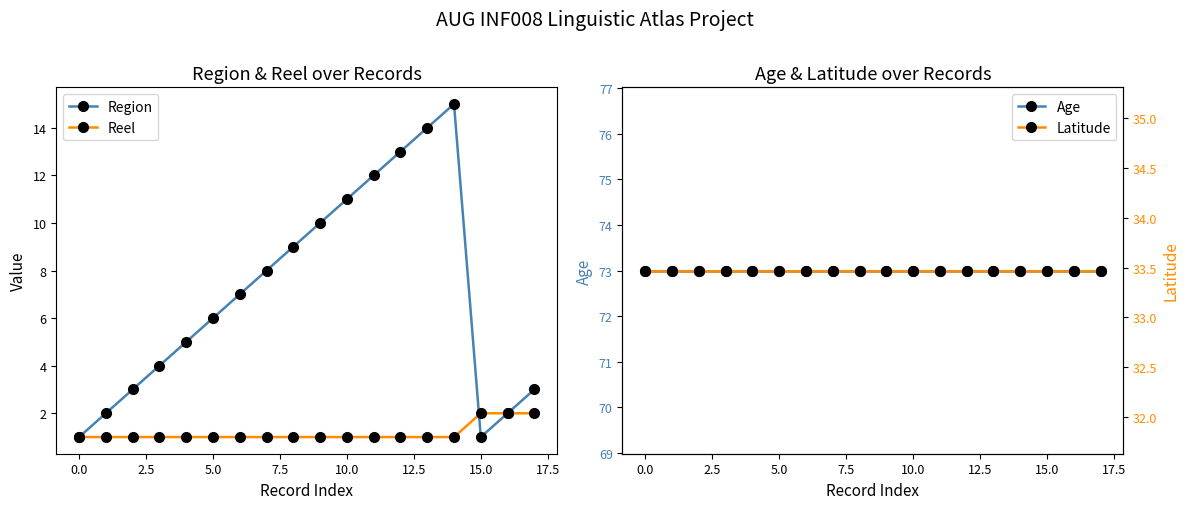

The Region series shows 17 at 10.0. True or false?

False